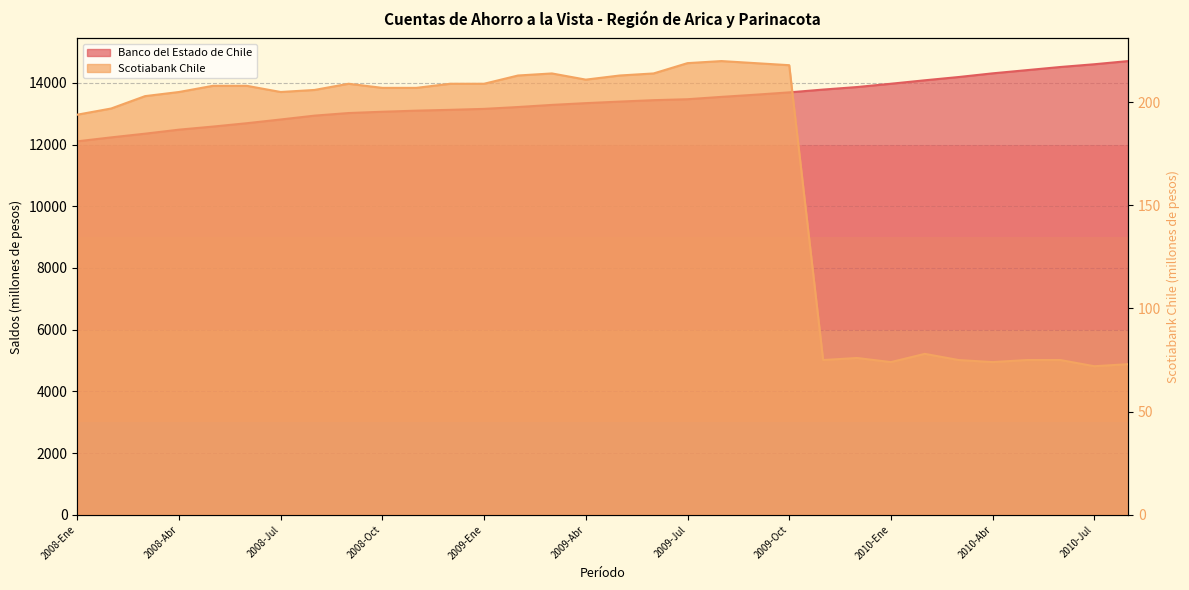

Which category has the highest value across all series?

2010-Ago